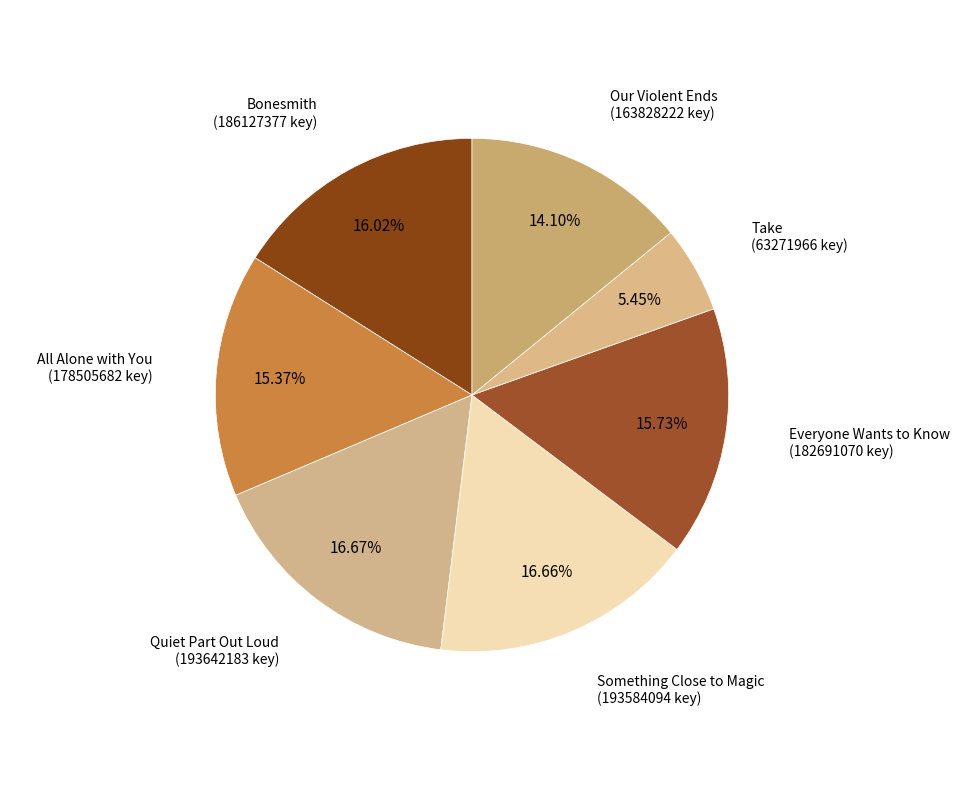

What portion of the pie excludes Everyone Wants to Know?

84.3%